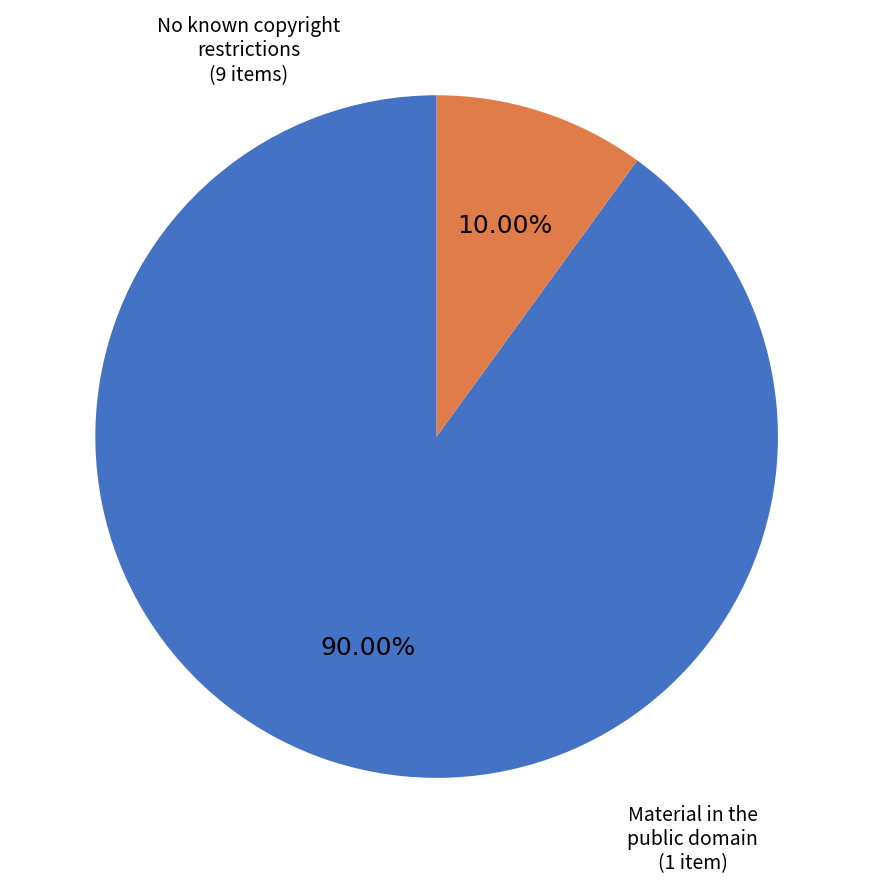

Does any single category account for the majority?

Yes